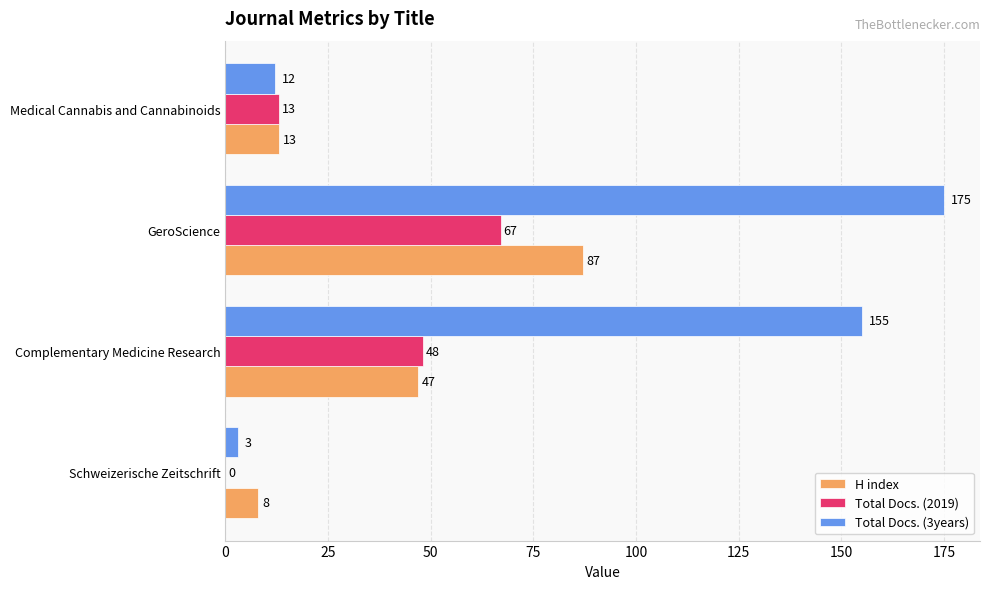

What is the maximum value for Total Docs. (3years)?

175